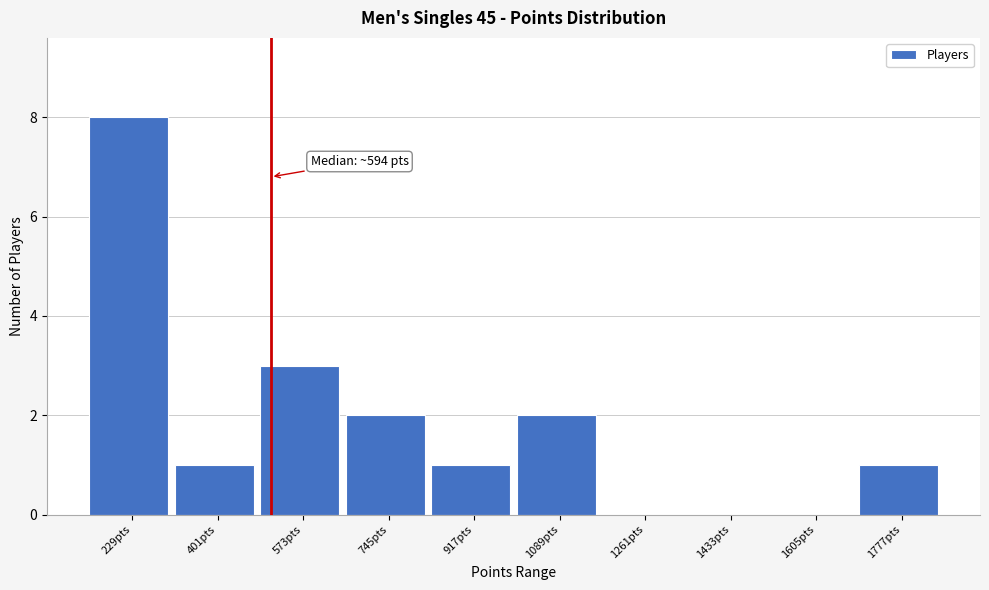

Reading right to left, list all the values displayed in this chart.

1777pts=1	1605pts=0	1433pts=0	1261pts=0	1089pts=2	917pts=1	745pts=2	573pts=3	401pts=1	229pts=8